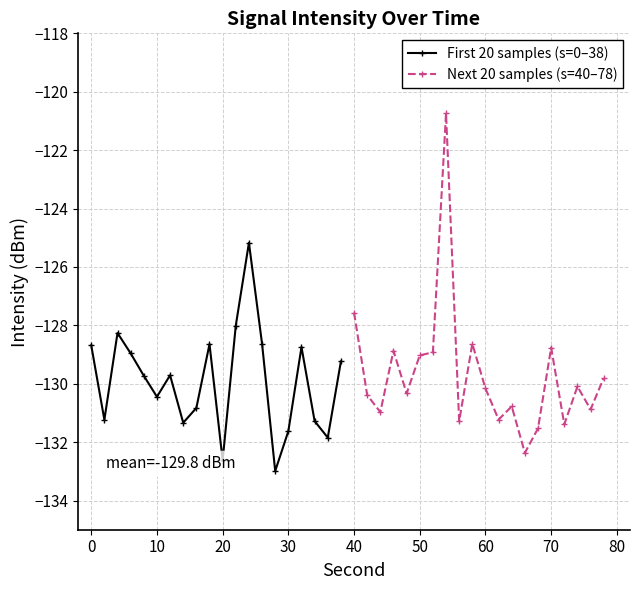

What is the minimum value shown in the chart?

-133.0